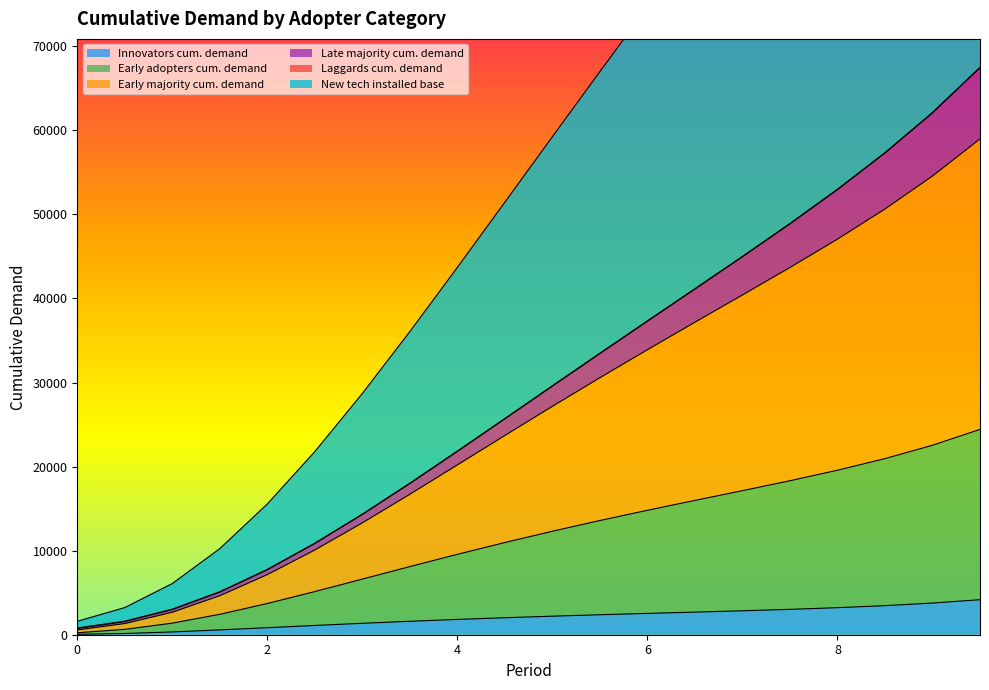

How many data points in Late majority cum. demand are above 29619?

10